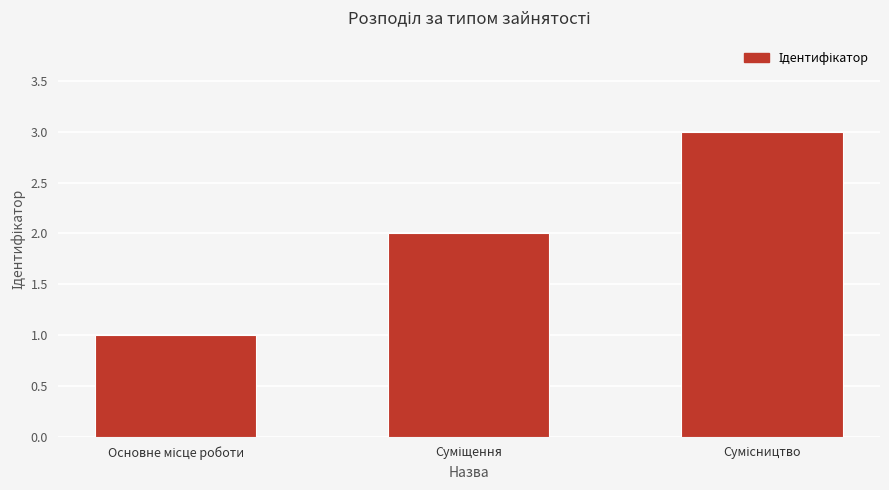

Count the number of data series in this chart.

1